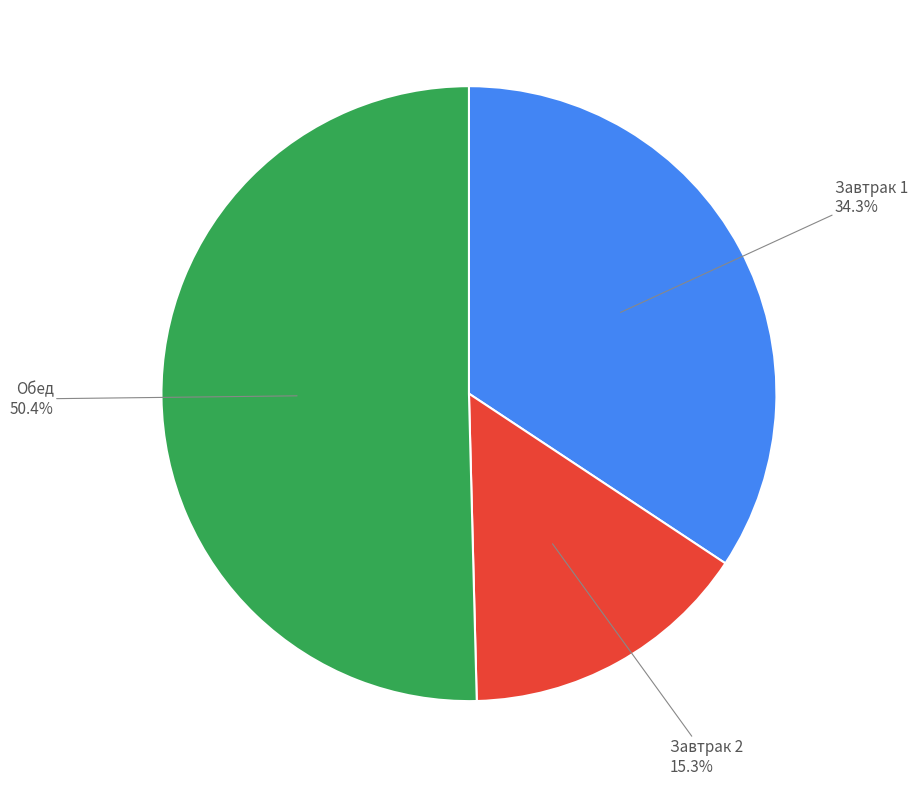

Is there any slice that represents more than half of the pie?

Yes